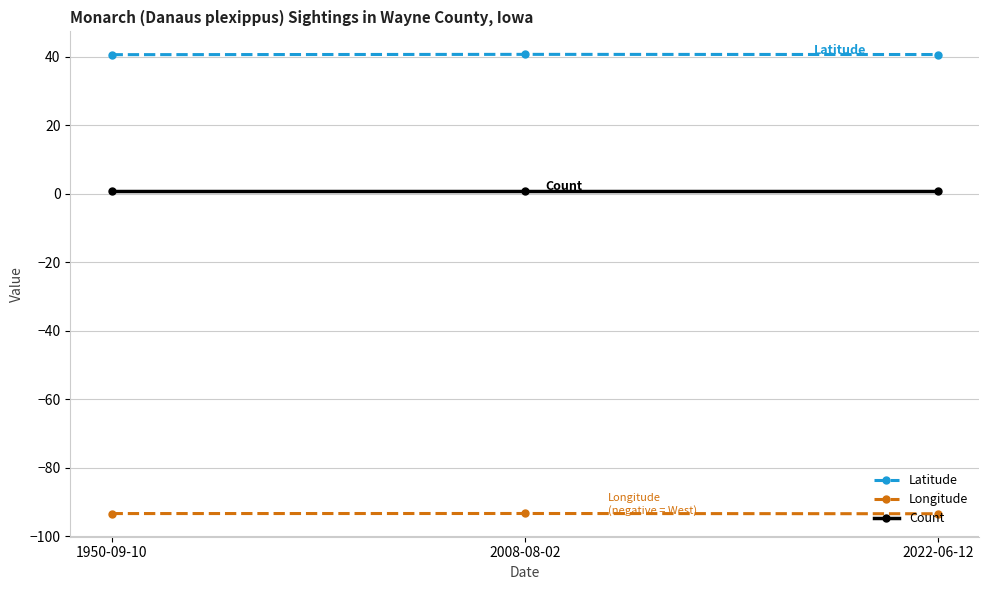

At 2022-06-12, list the series in order from smallest to largest.

Longitude, Count, Latitude